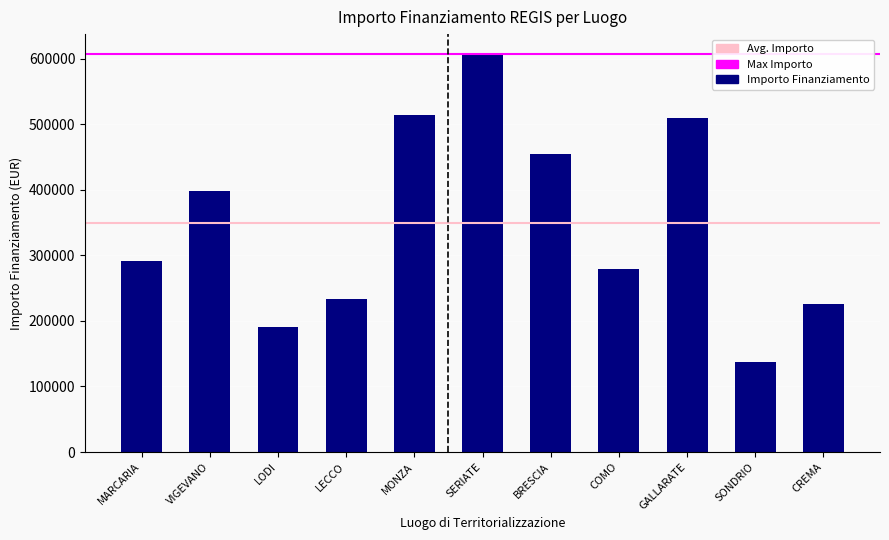

What is the difference between the values at MARCARIA and CREMA?

65061.8